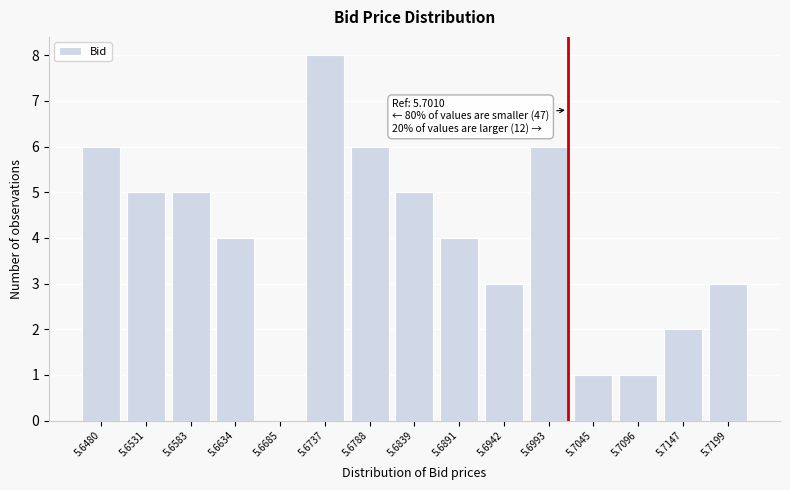

Reading left to right, list all the values displayed in this chart.

5.6480=6	5.6531=5	5.6583=5	5.6634=4	5.6685=0	5.6737=8	5.6788=6	5.6839=5	5.6891=4	5.6942=3	5.6993=6	5.7045=1	5.7096=1	5.7147=2	5.7199=3